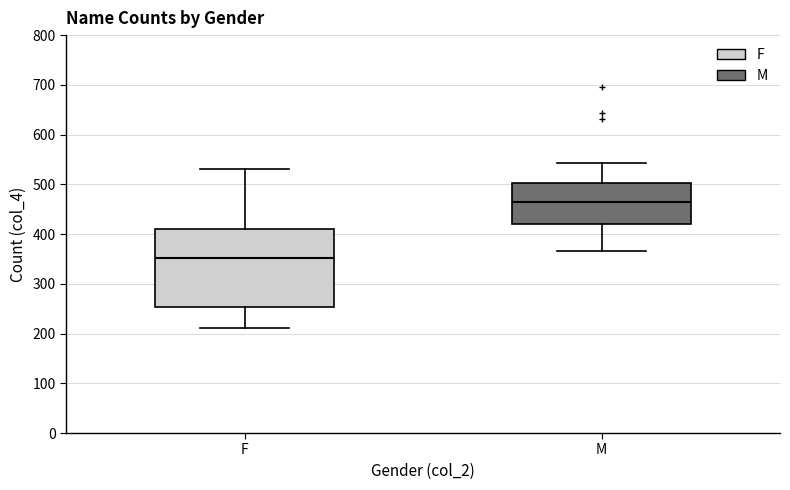

Reading left to right, transcribe this box plot: for each box, give where its median line is, the range the box spans, and where its two whiskers end, as read against the y-axis. The values are not printed on the chart, so give them approximately, as read against the axis.

F: median 350, box 250 to 410, whiskers 210 to 530
M: median 460, box 420 to 500, whiskers 370 to 540